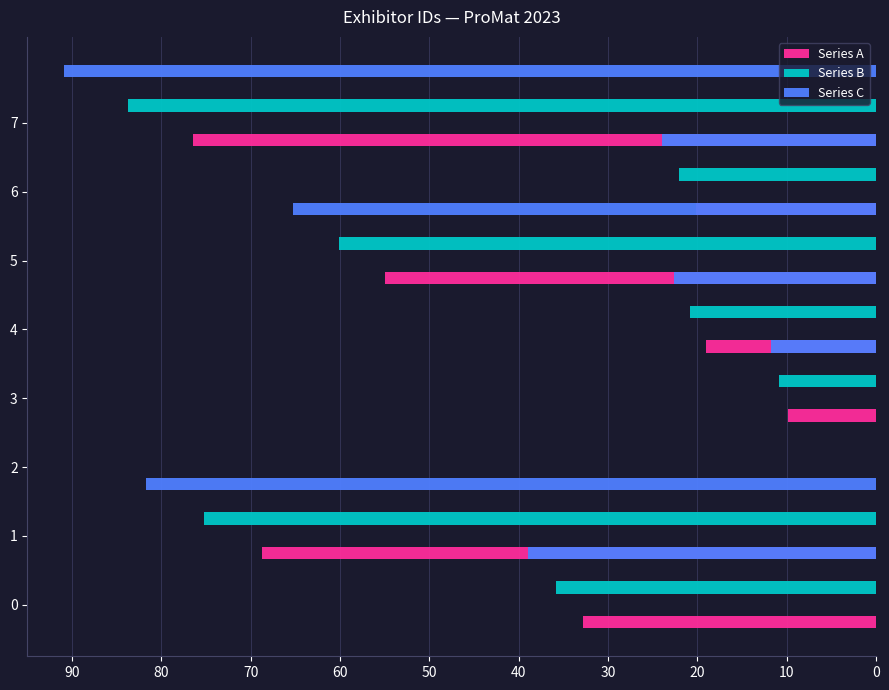

What is the sum of all Series A values?

282.2